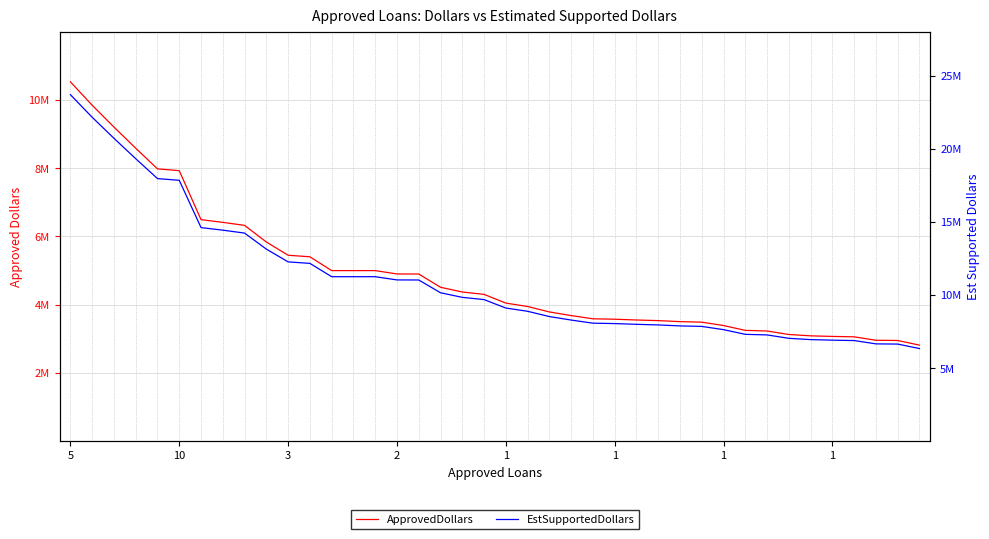

Is it true that ApprovedDollars equals 4318988 at 38?

False